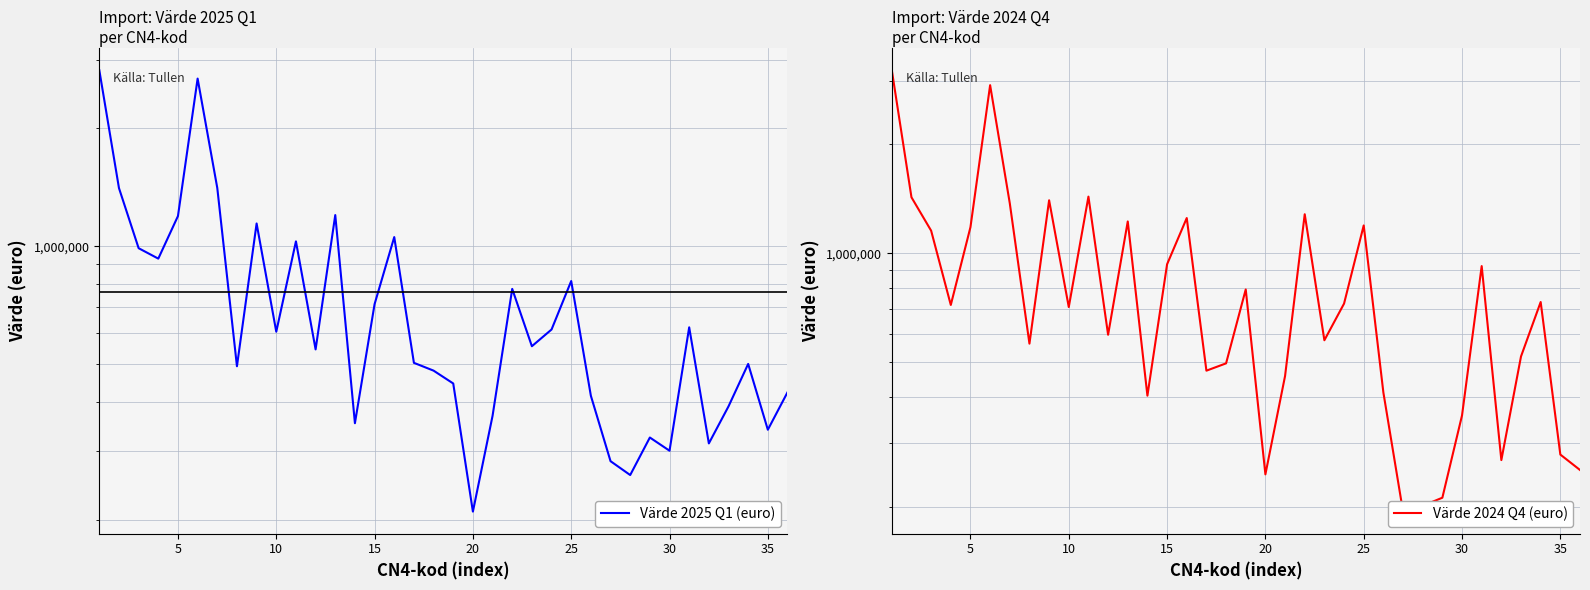

What is the difference between the Värde 2025 Q1 (euro) values at 21 and 31?

464644.3